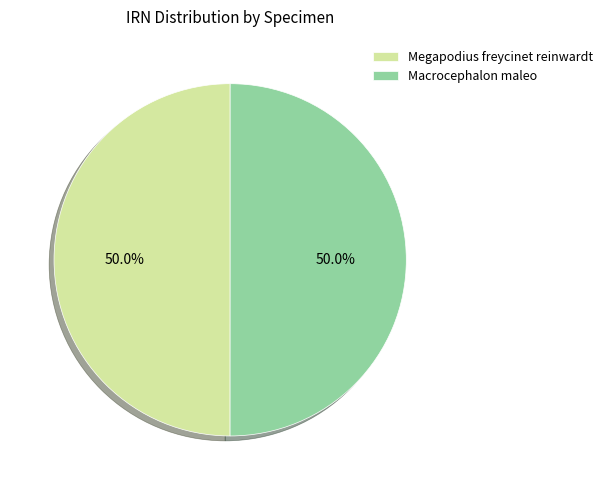

What is the ratio of the value at Macrocephalon maleo to the value at Megapodius freycinet reinwardt?

1.0